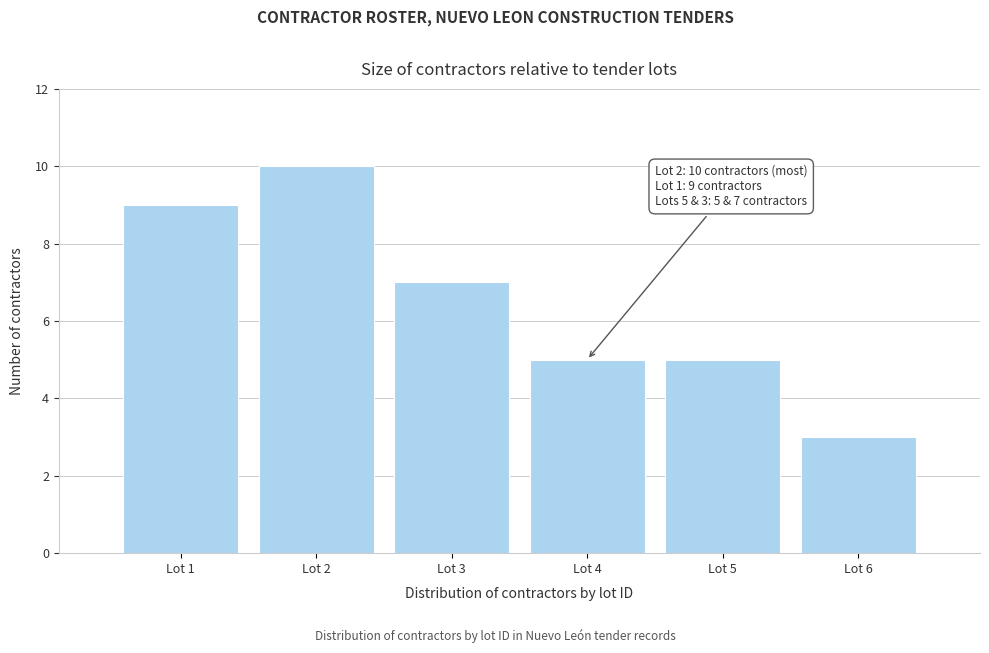

Reading left to right, transcribe all the data shown in this chart.

Lot 1=9	Lot 2=10	Lot 3=7	Lot 4=5	Lot 5=5	Lot 6=3